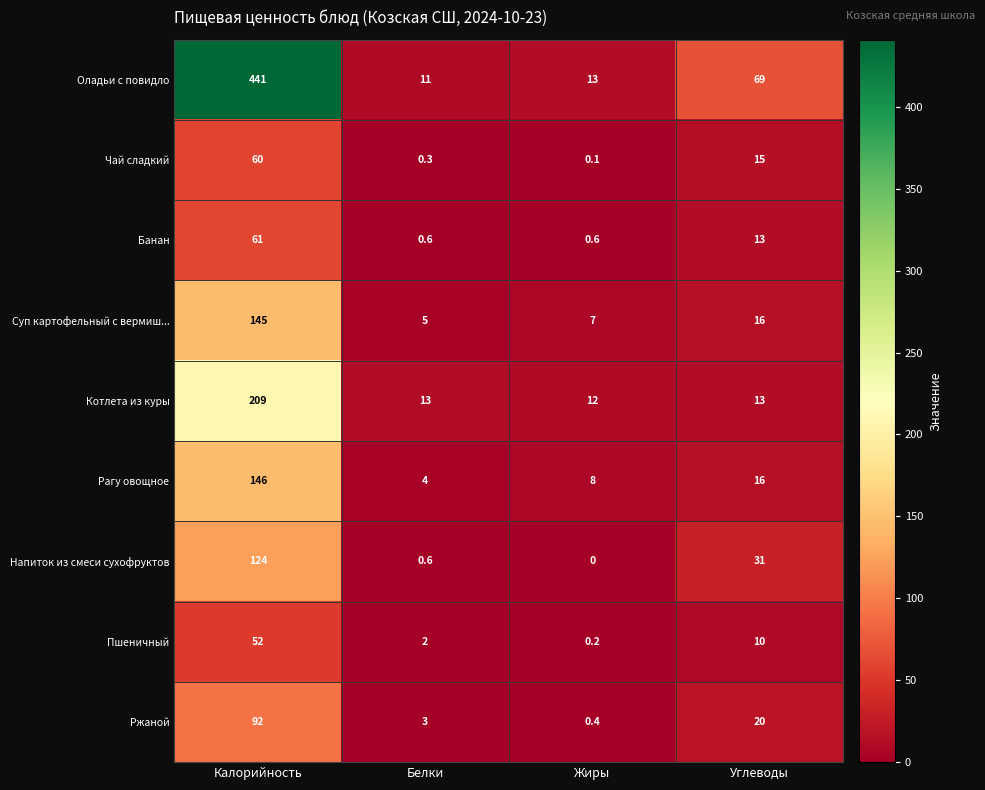

Which series has the widest spread of values?

Оладьи с повидло